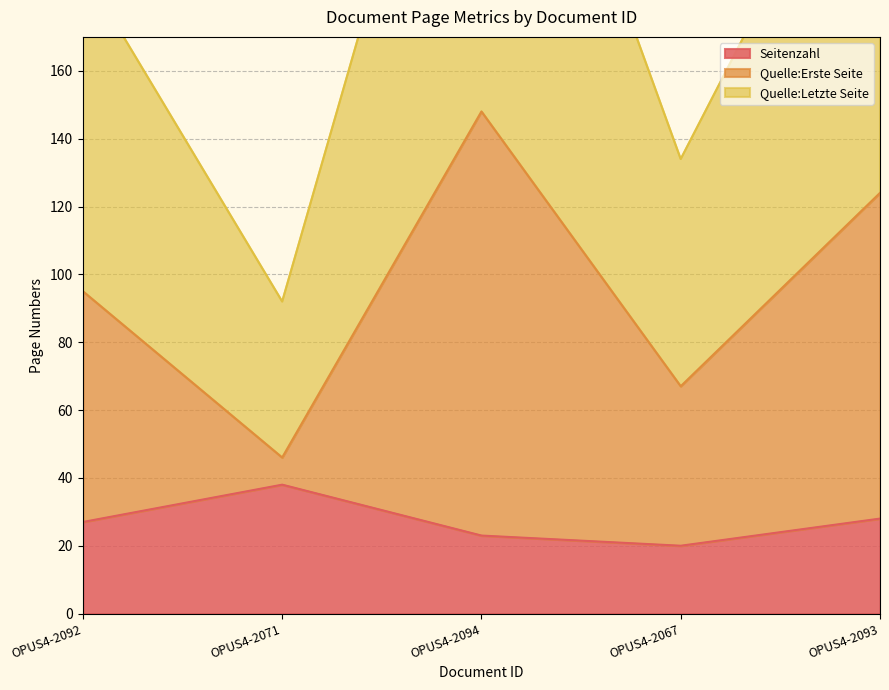

True or false: Seitenzahl has more than 0 points higher than both neighbors.

True